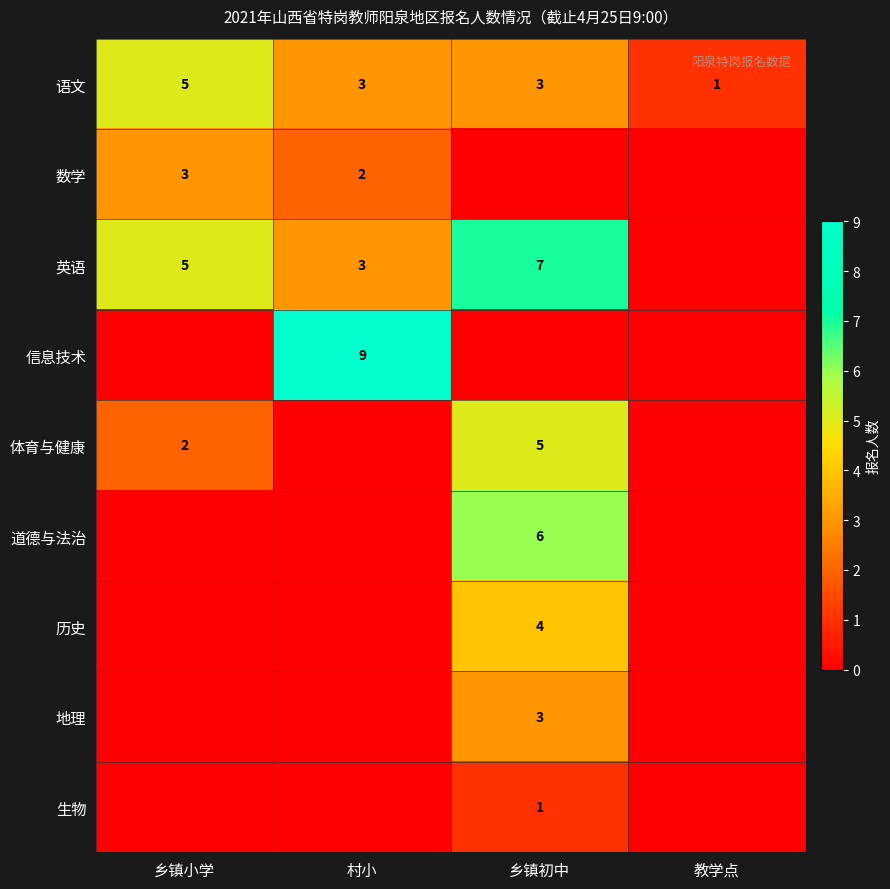

What is the difference between the highest and lowest values at 乡镇小学?

5